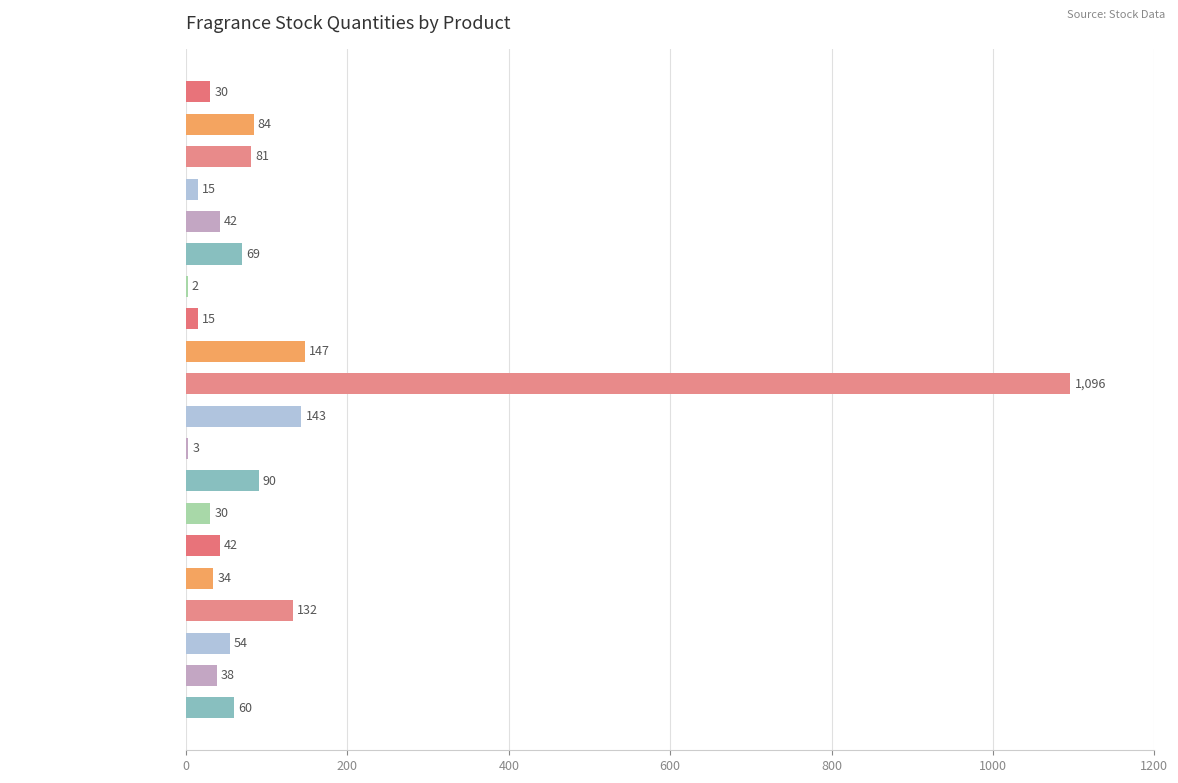

Which has a higher value, Diptyque Eau De Lierre or Diptyque EDT Florabellio 100ml?

Diptyque EDT Florabellio 100ml